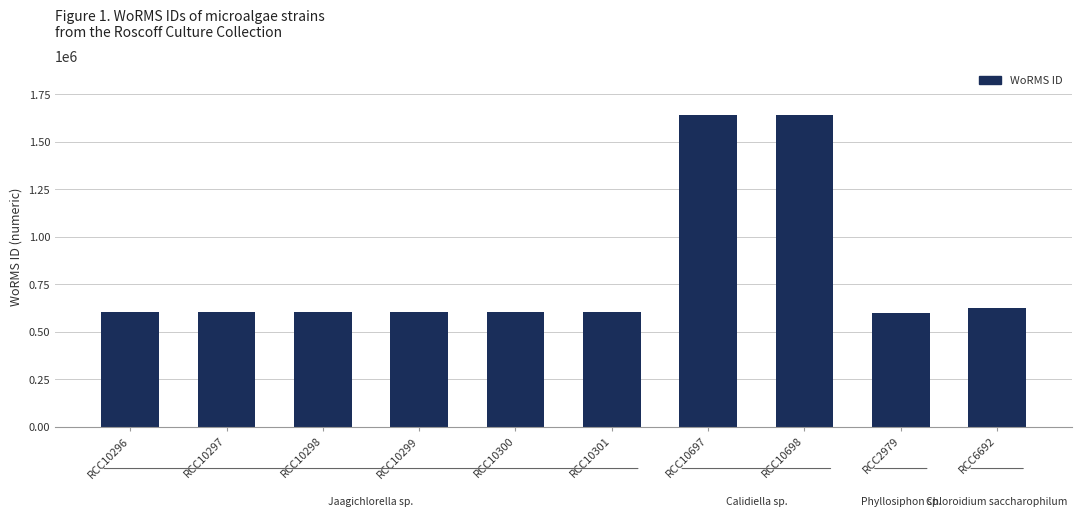

Is it true that the value at RCC10301 is 179141?

False